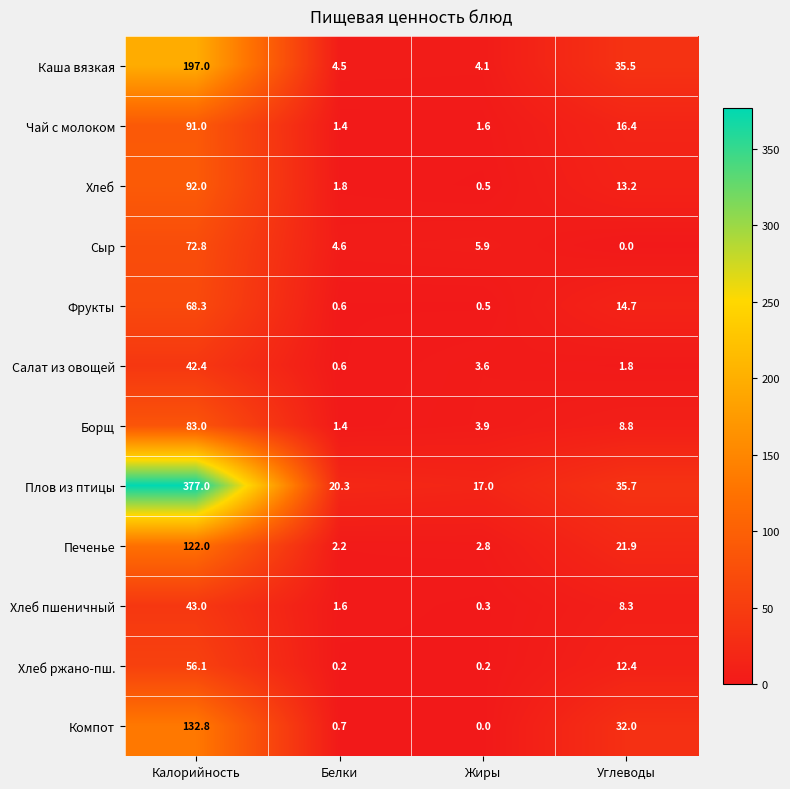

Count the number of categories in the chart.

4